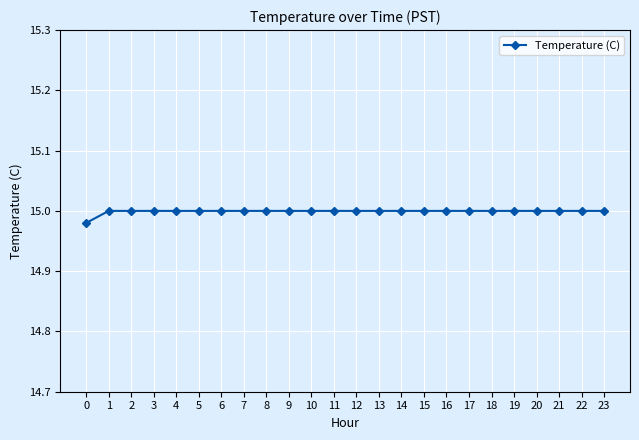

The value at 0 is 9.5. True or false?

False